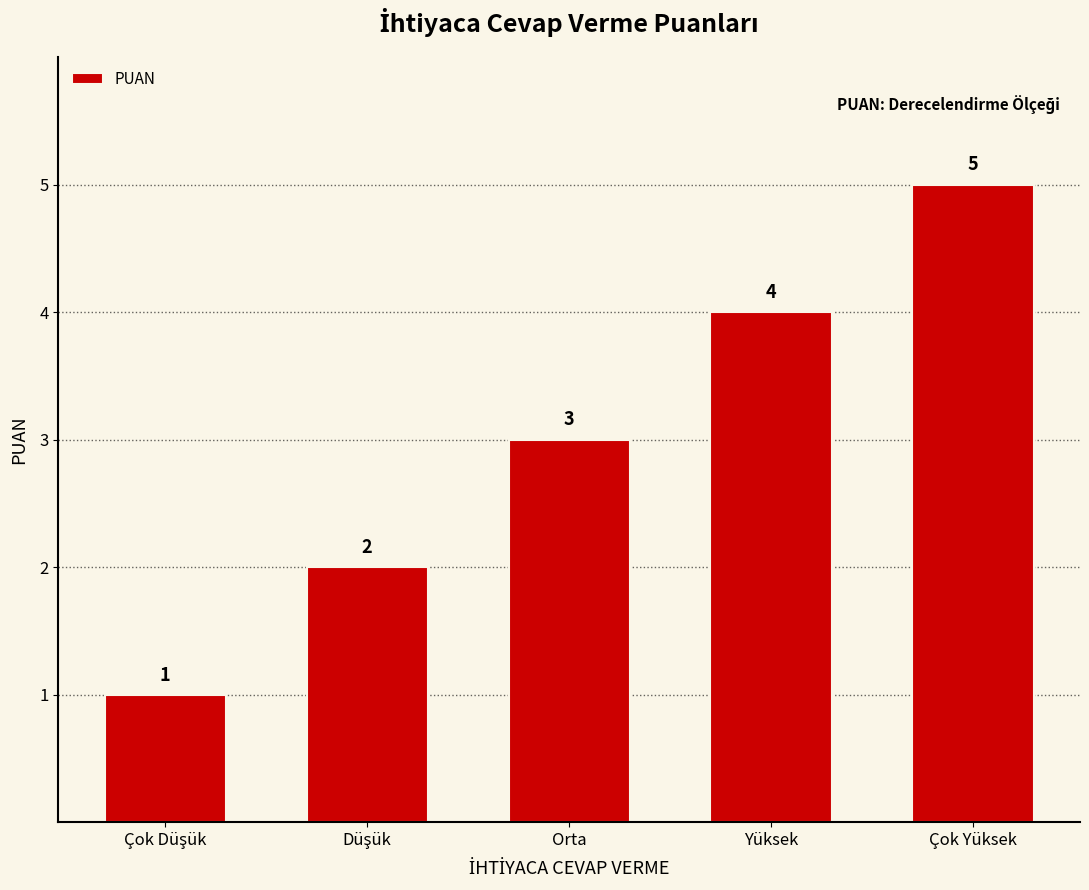

What is the difference between the maximum and minimum values?

4